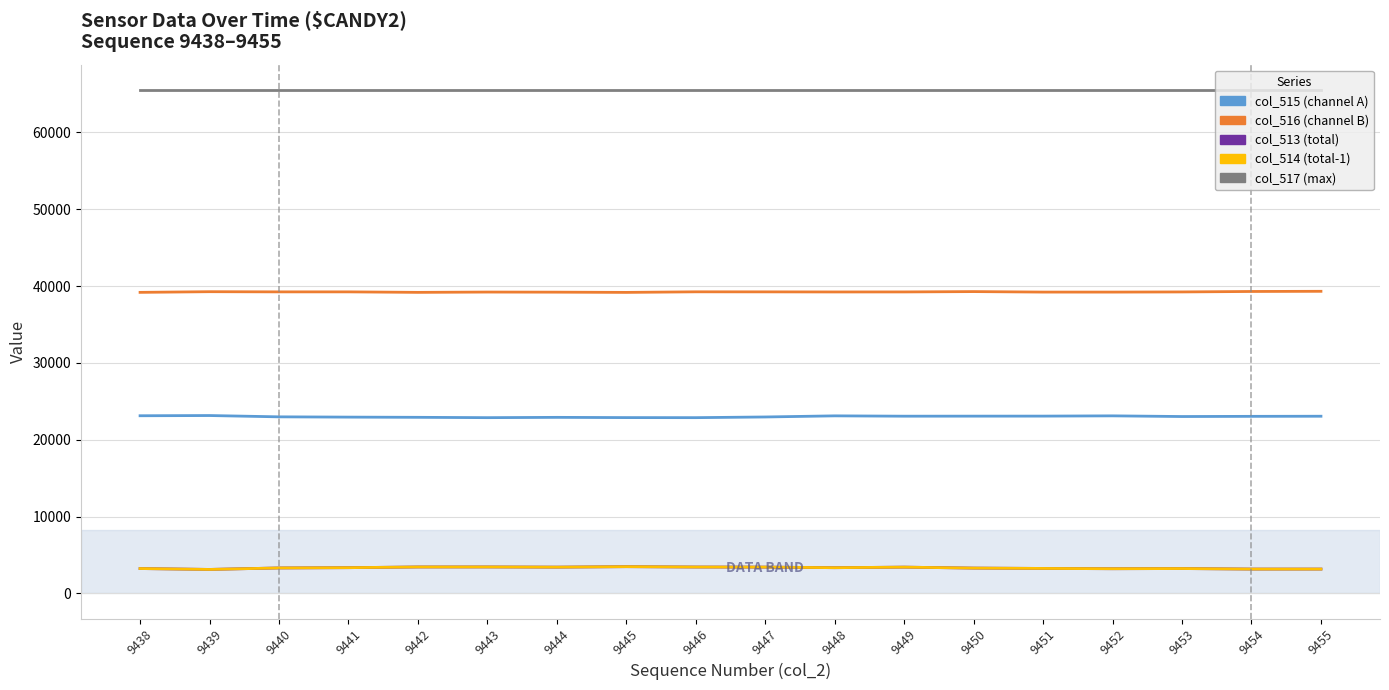

What is the difference between the highest and lowest values at 9439?

62408